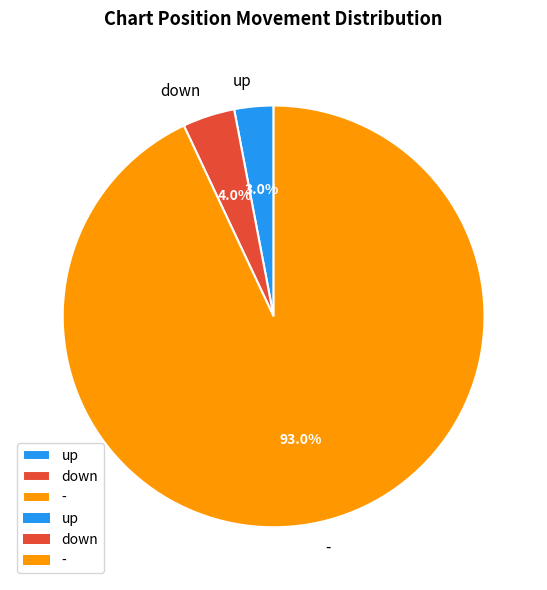

To the nearest percent, what is the combined percentage of down and -?

97%